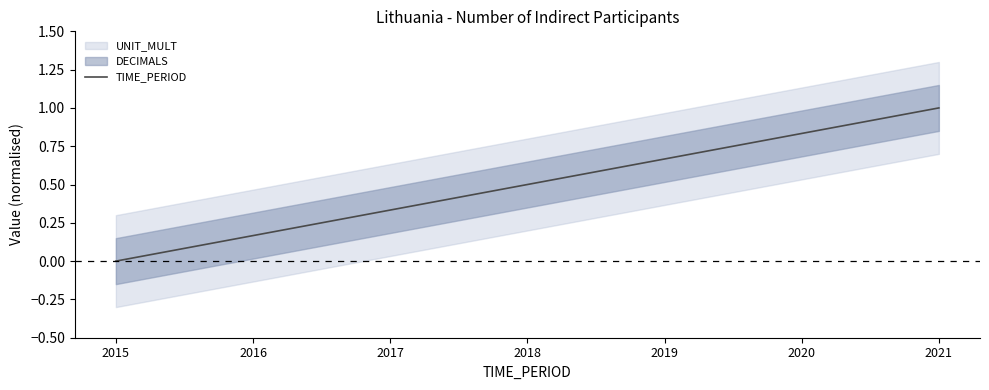

How many data points does each series have?

7